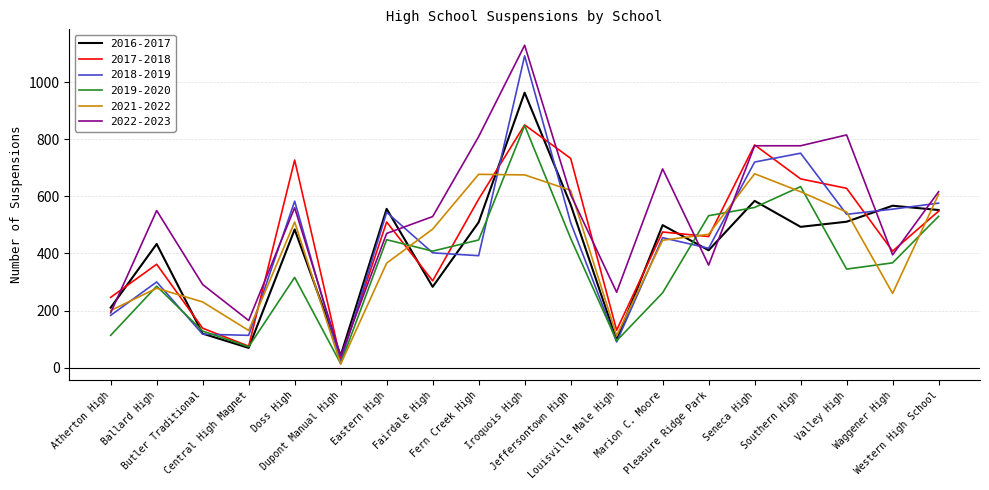

What is the difference between the maximum and minimum values in the 2021-2022 series?

667